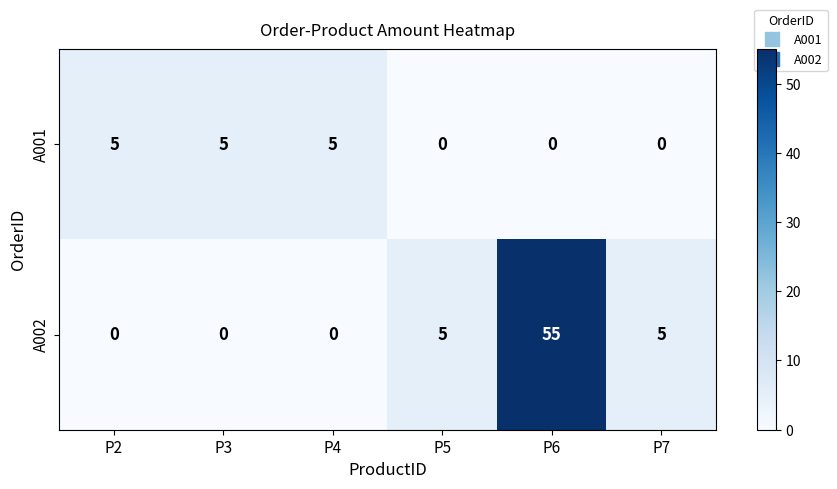

Reading left to right, list all the values displayed in this chart.

A001: P2=5	P3=5	P4=5	P5=0	P6=0	P7=0
A002: P2=0	P3=0	P4=0	P5=5	P6=55	P7=5